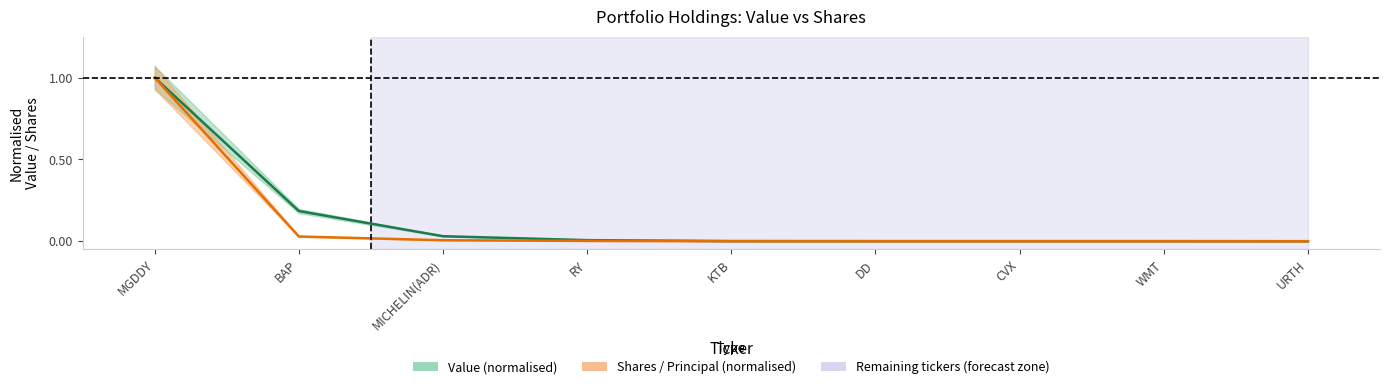

Where is Shares or principal amount nearest to the value 0?

URTH